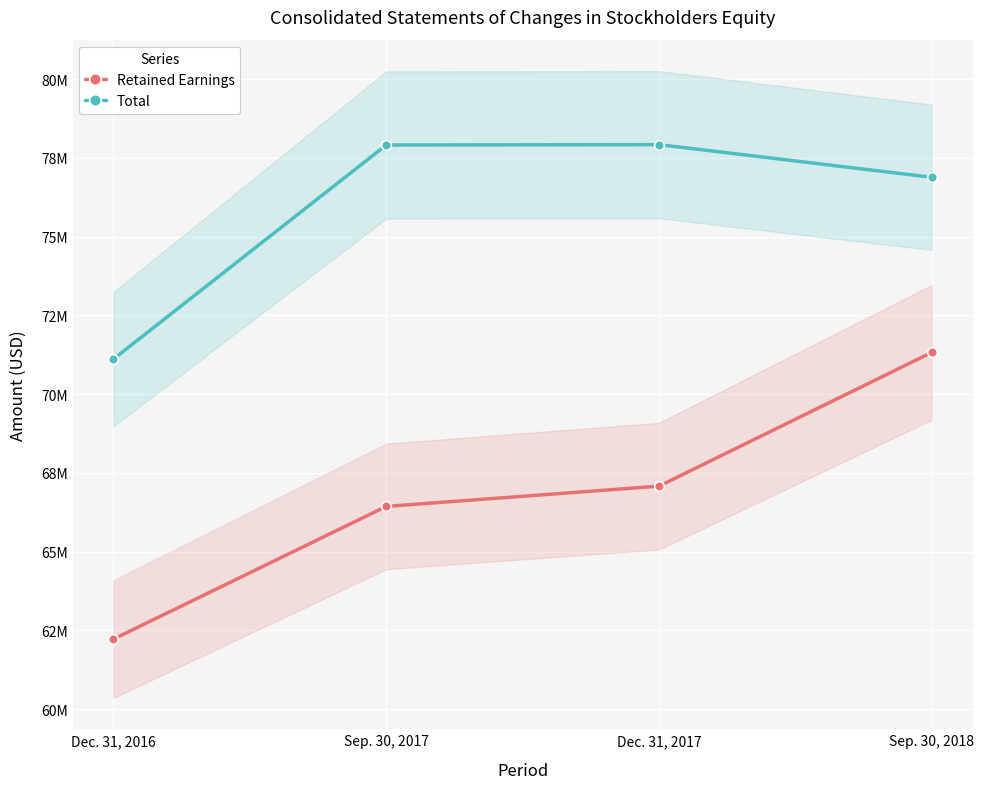

Is it true that Retained Earnings equals 71326647 at Sep. 30, 2018?

True